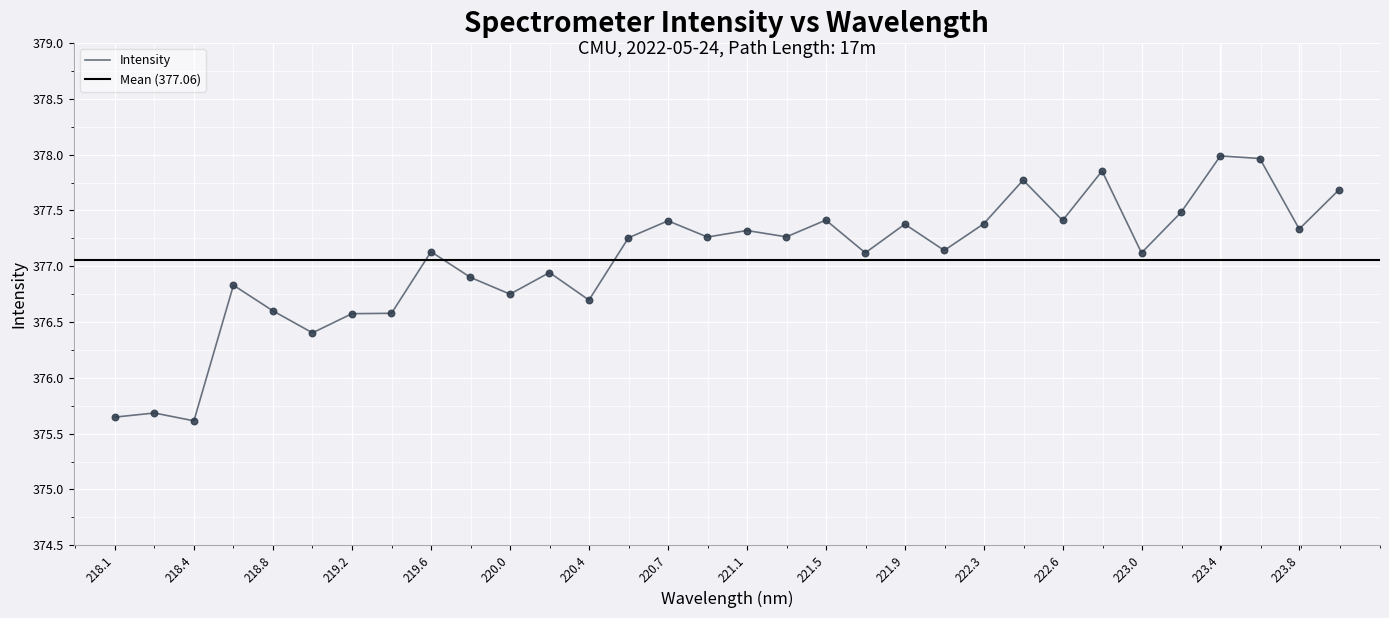

At which label does Intensity first exceed 377?

219.6